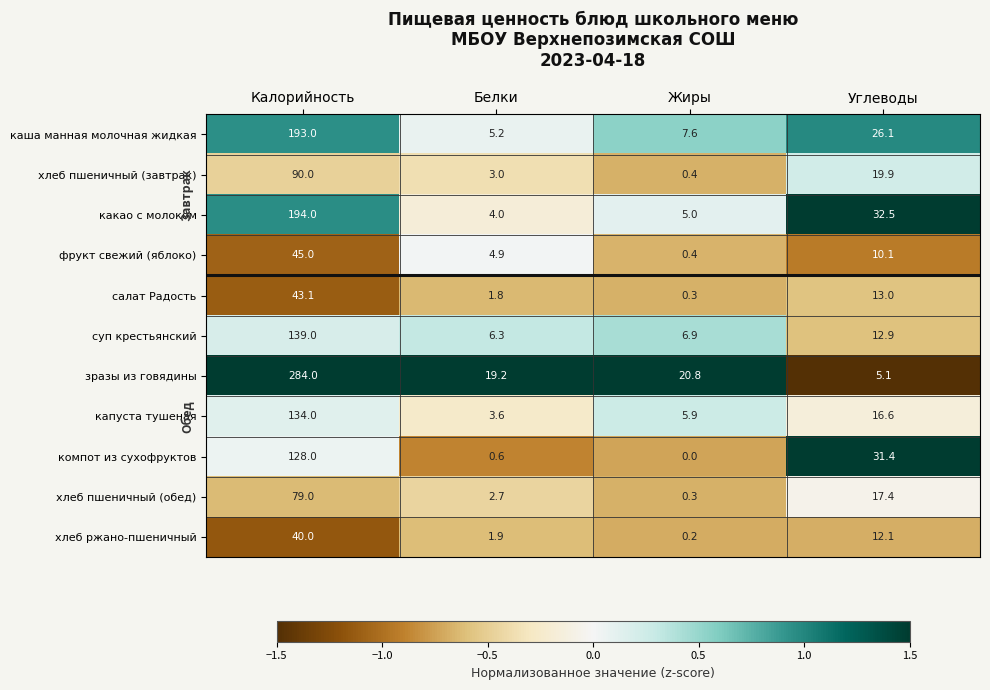

Which label corresponds to the largest value in the chart?

Калорийность